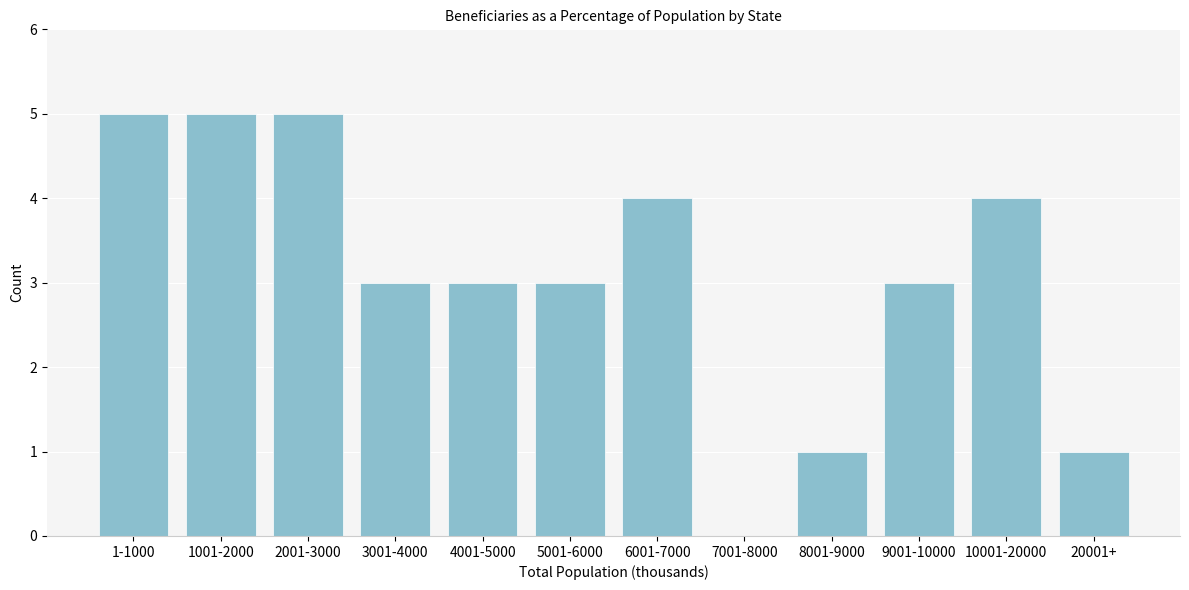

Reading left to right, list all the values displayed in this chart.

1-1000=5	1001-2000=5	2001-3000=5	3001-4000=3	4001-5000=3	5001-6000=3	6001-7000=4	7001-8000=0	8001-9000=1	9001-10000=3	10001-20000=4	20001+=1